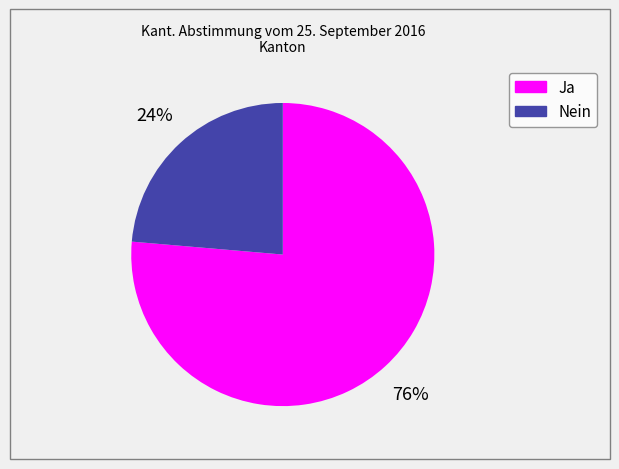

What percentage is the Ja slice, to the nearest percent?

76%